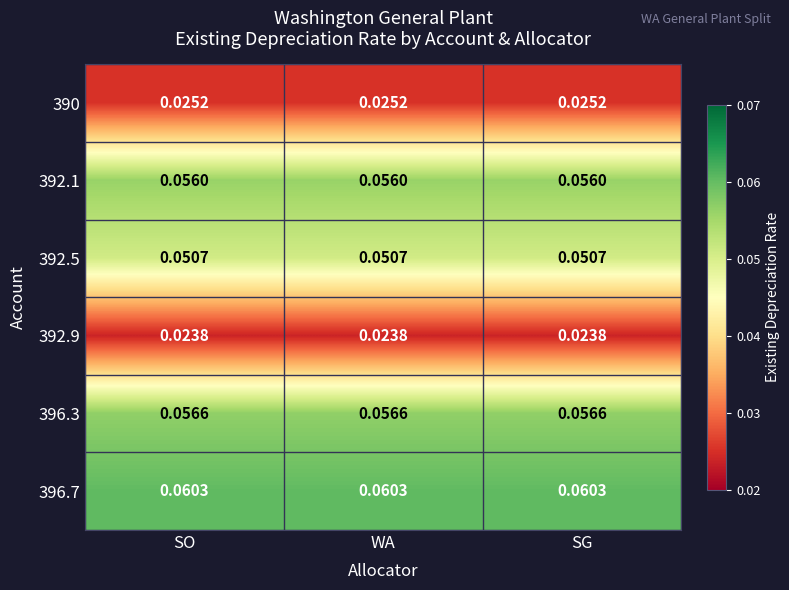

Is the value of 396.3 at SO greater than the value of 396.7 at SG?

No